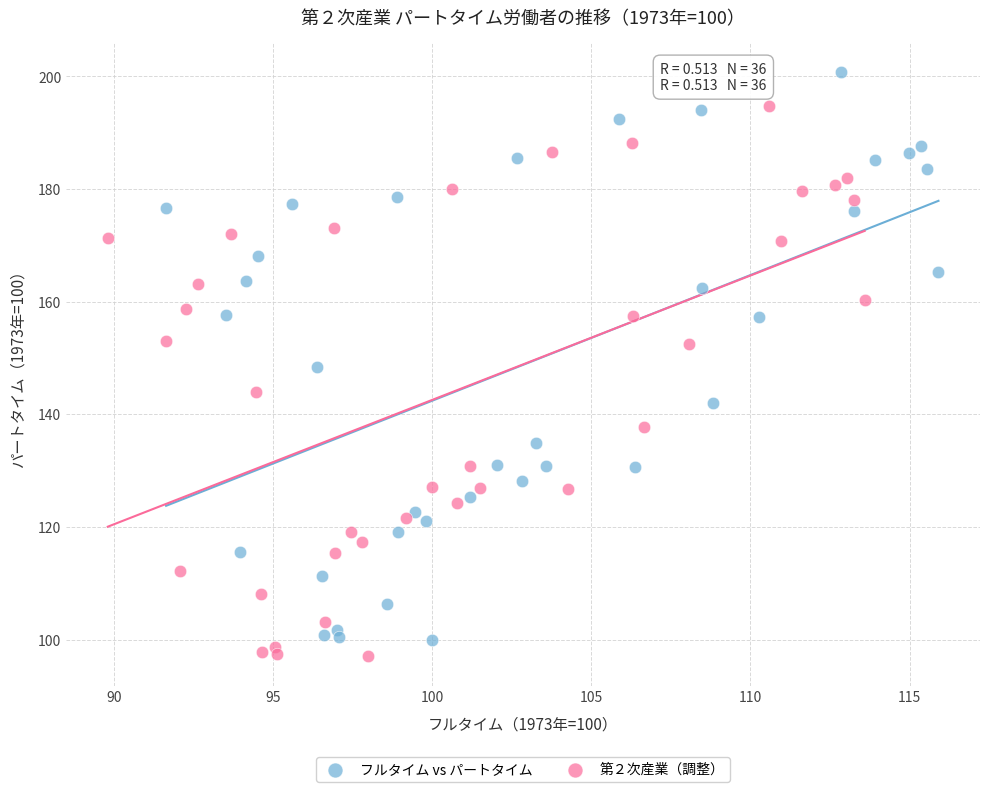

What are all the series names shown in the legend?

フルタイム vs パートタイム, 第２次産業（調整）